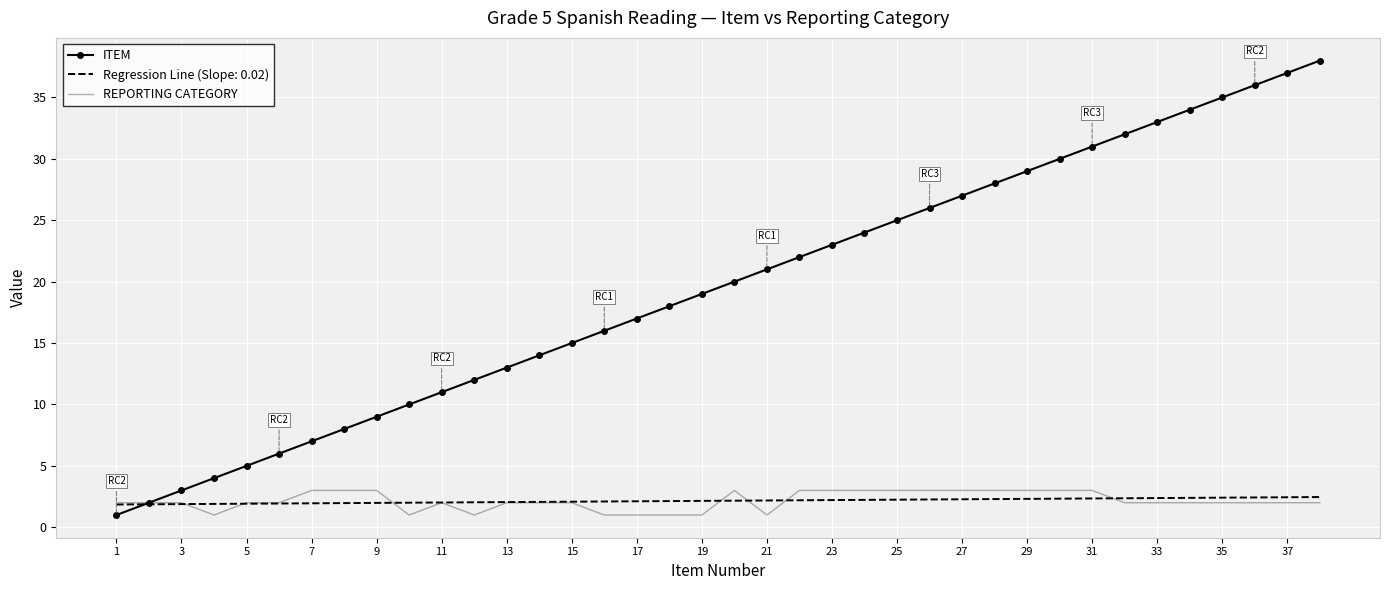

Which series has the largest range (max minus min)?

ITEM